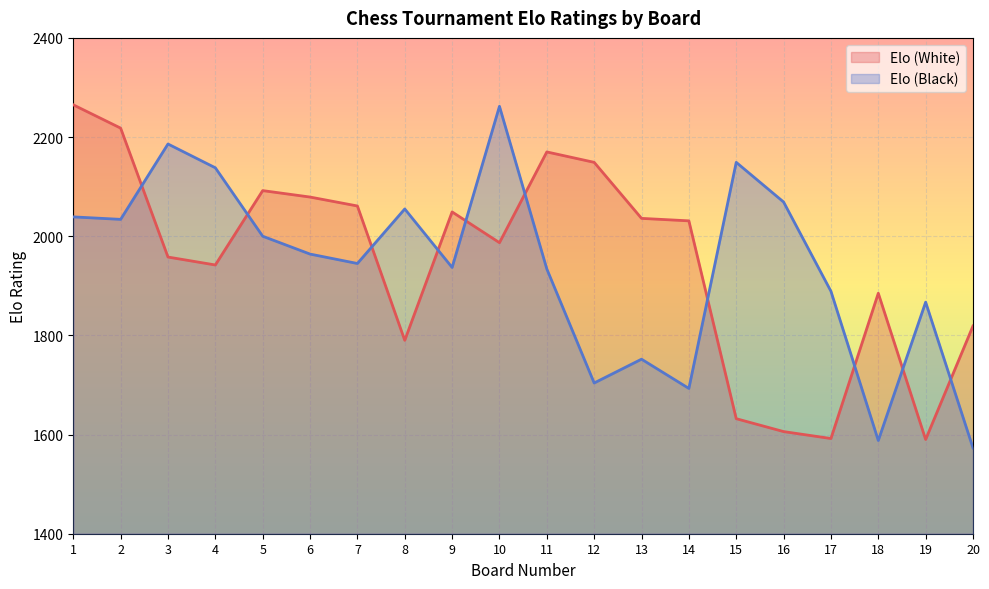

Is the value of Elo (White) at 10 greater than the value of Elo (Black) at 20?

Yes